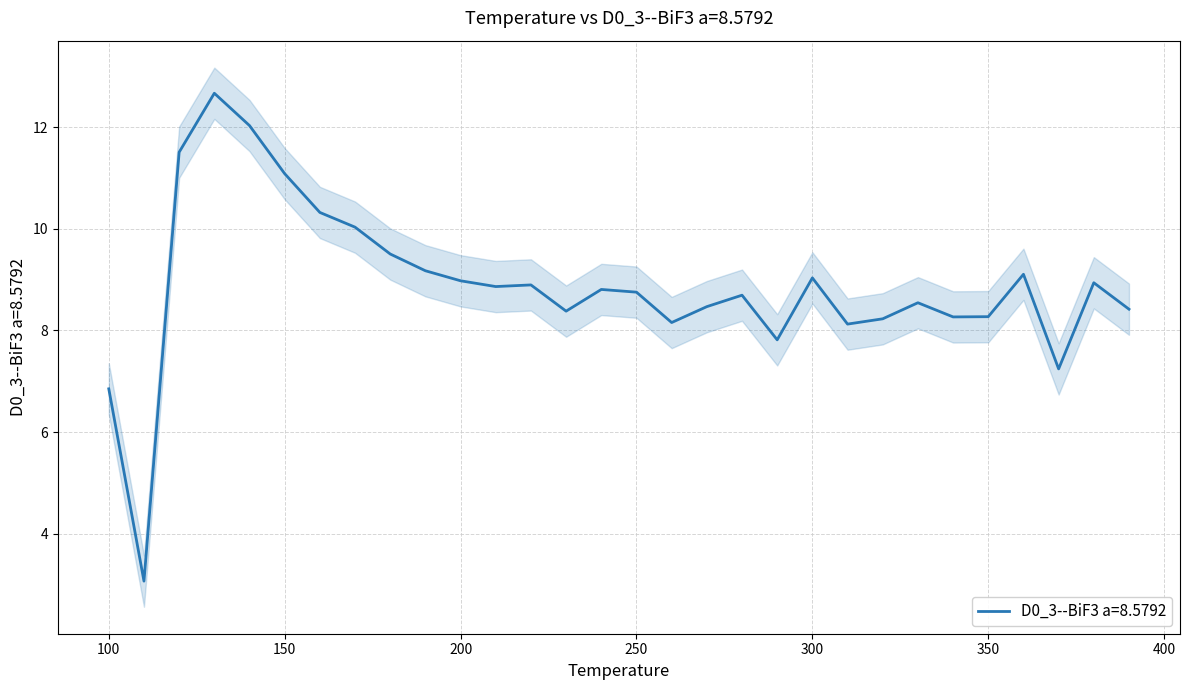

What is the minimum value for D0_3--BiF3 a=8.5792?

3.1